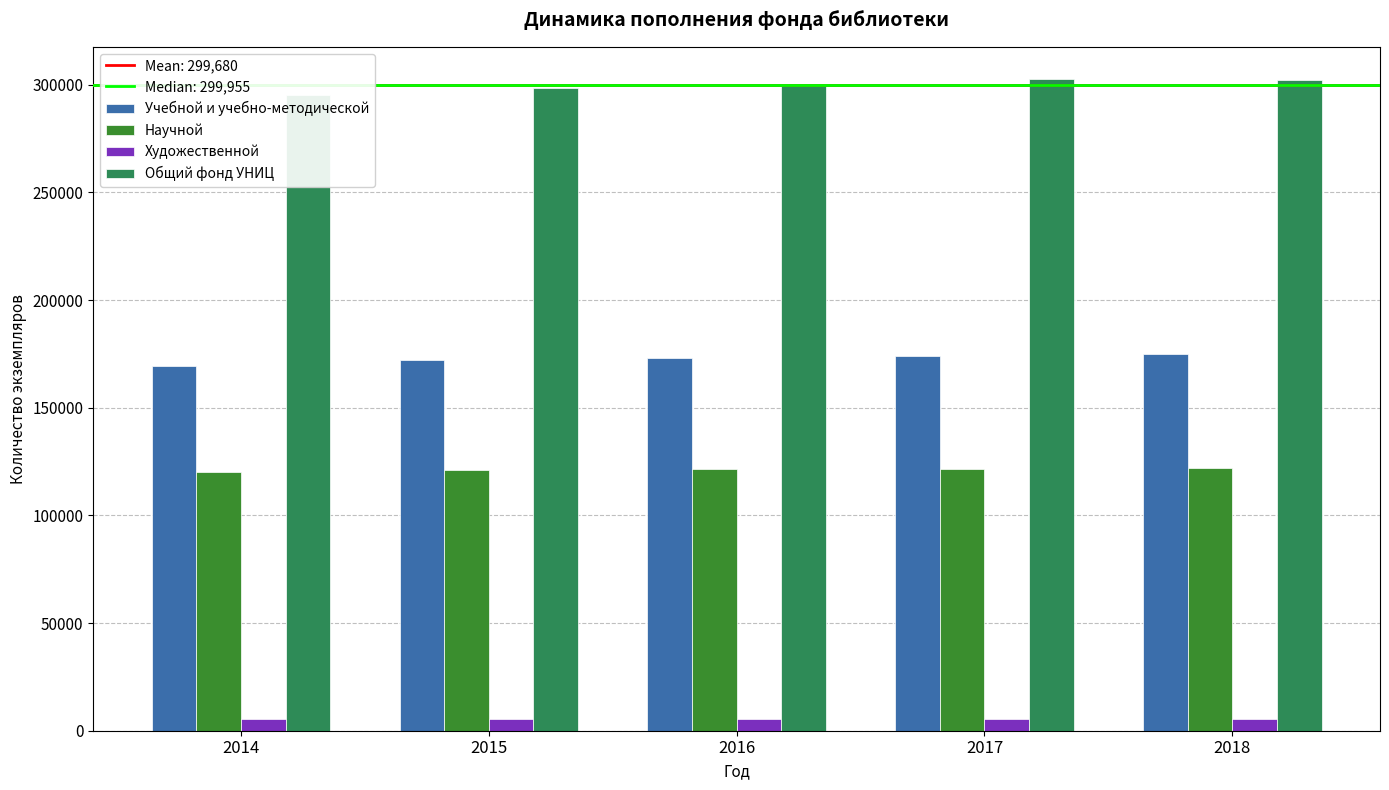

Which series has the widest spread of values?

Общий фонд УНИЦ